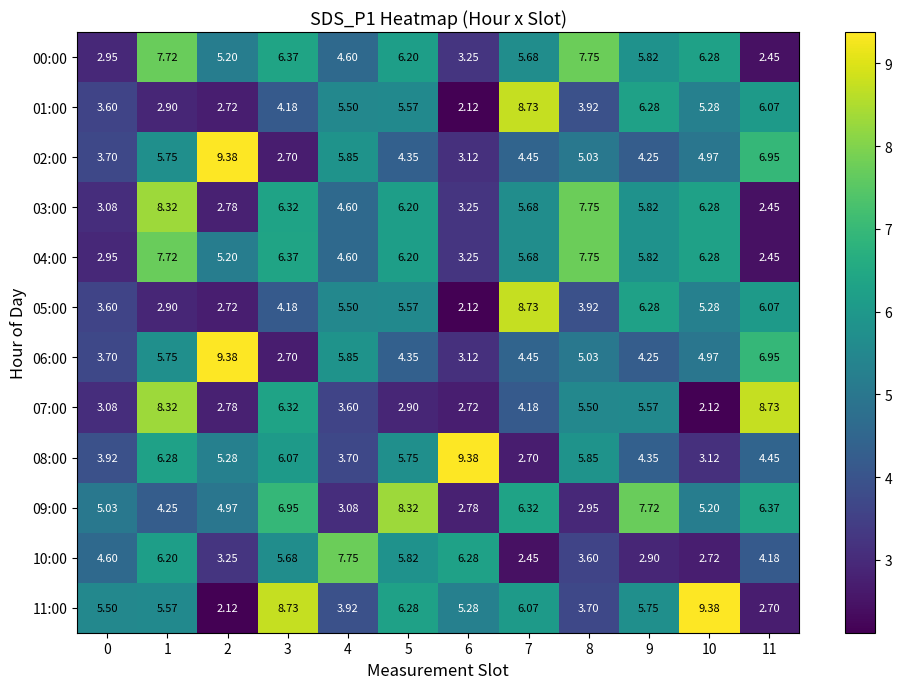

Is the value of 08:00 at 7 greater than the value of 11:00 at 10?

No